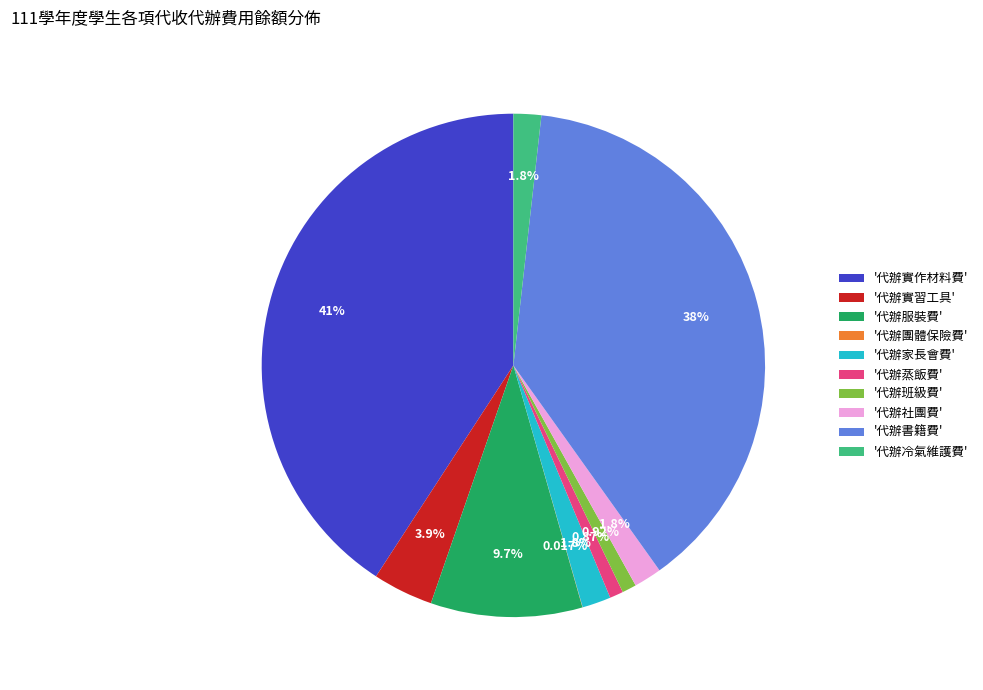

Is there any slice that represents more than half of the pie?

No